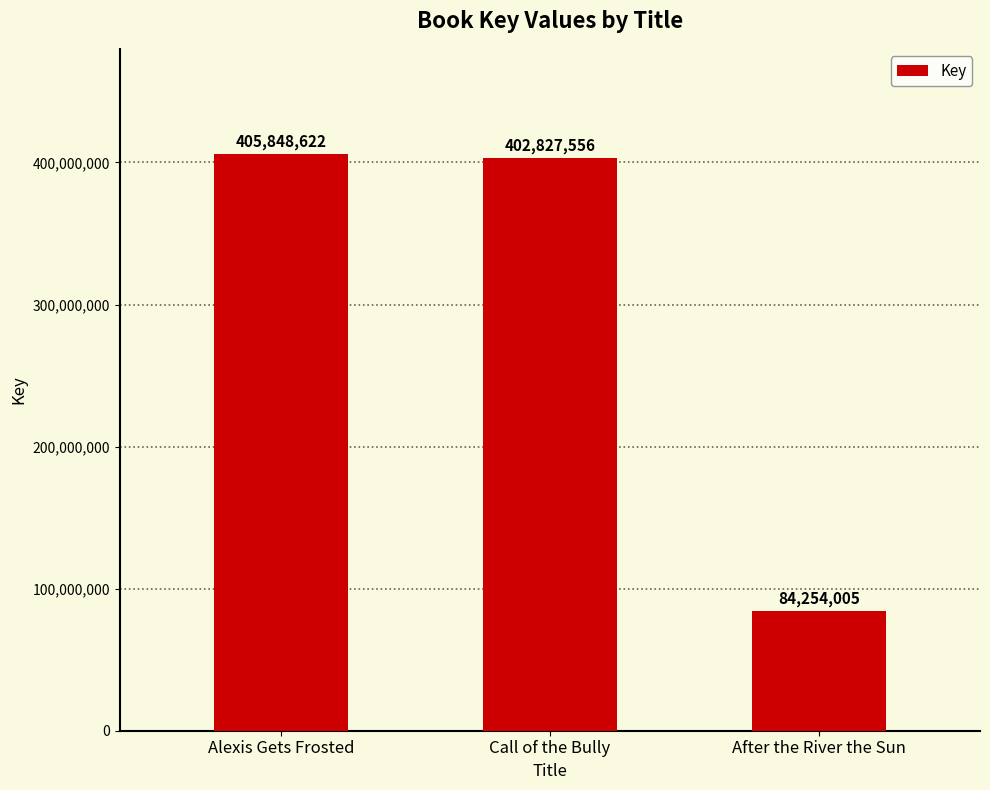

Is it true that the value at Alexis Gets Frosted is 405848622?

True